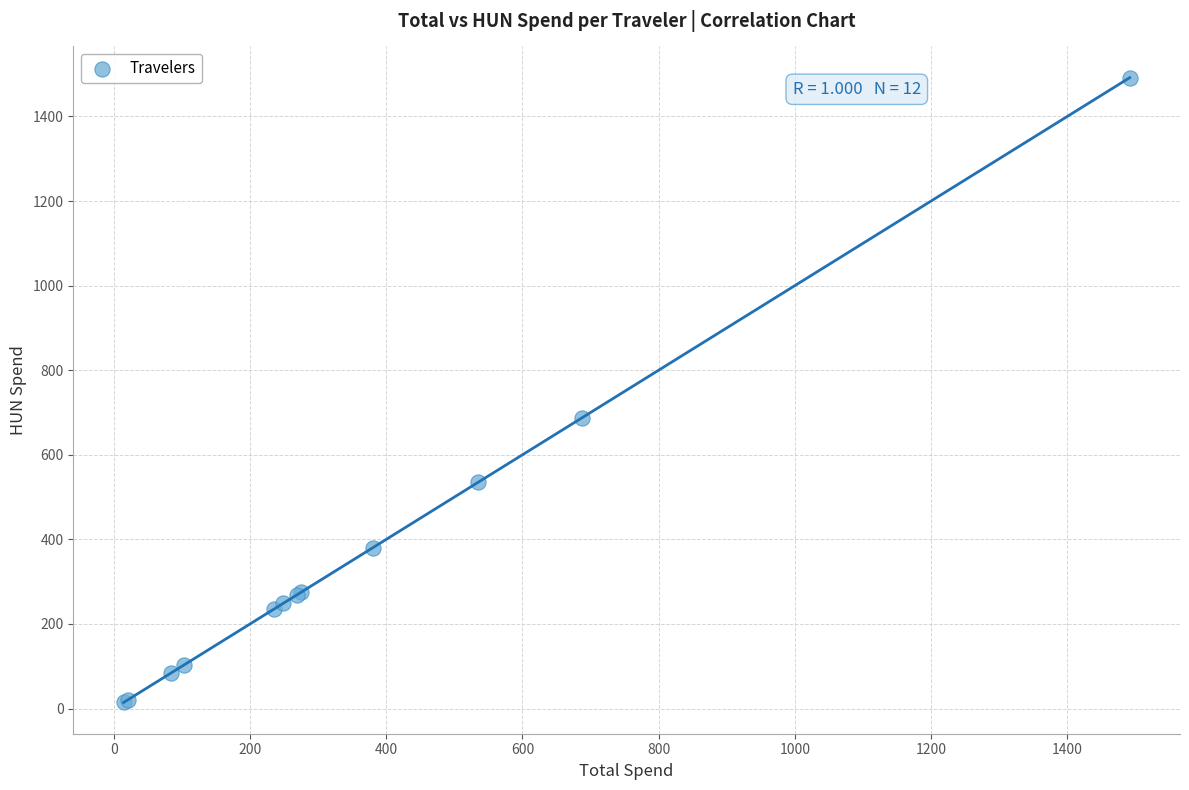

What Y value in the scatter plot is closest to 753?

688.1